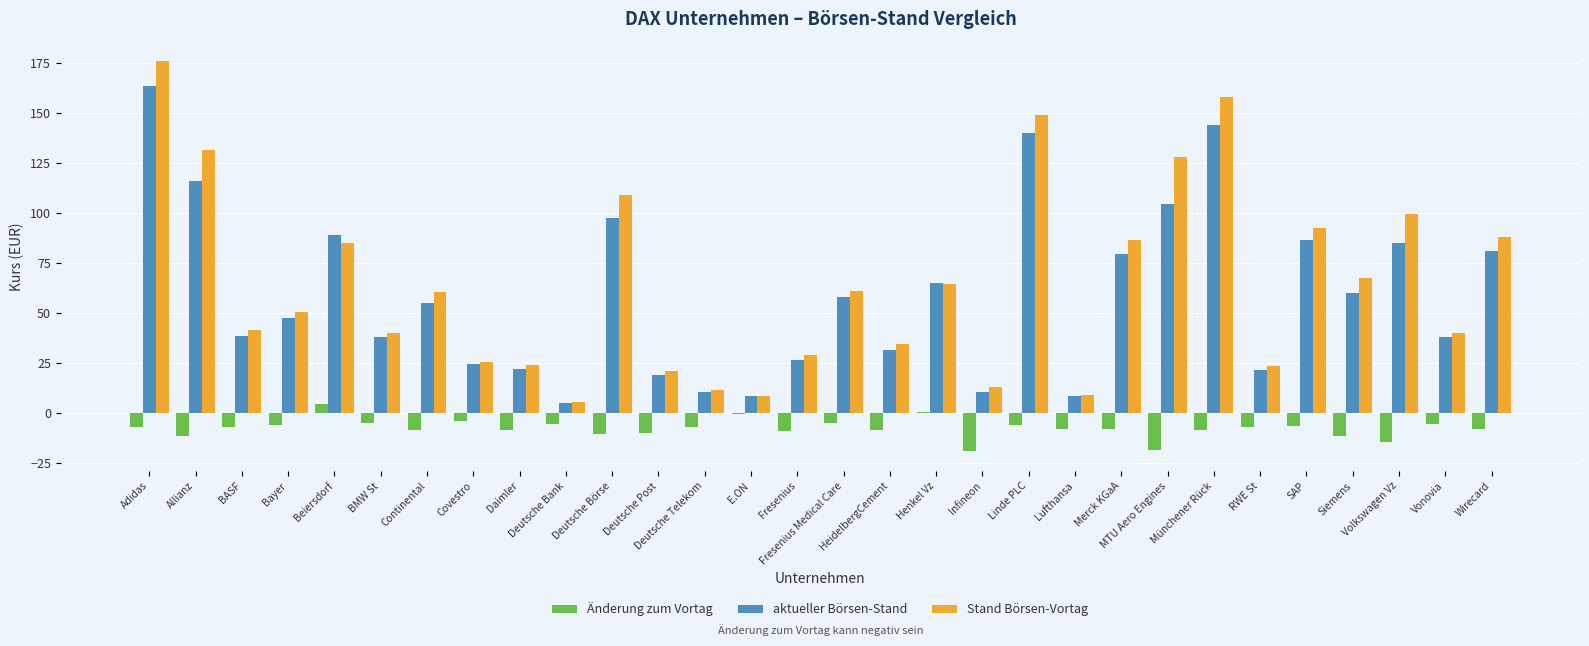

What is the difference between the second highest and minimum values in the aktueller Börsen-Stand series?

139.2